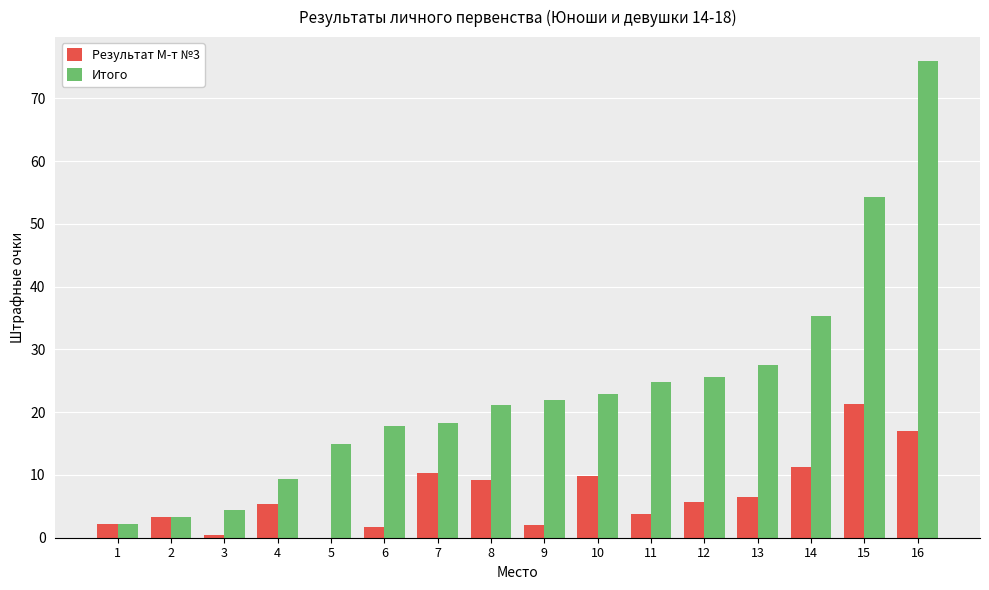

At which label is Итого closest to 39?

14